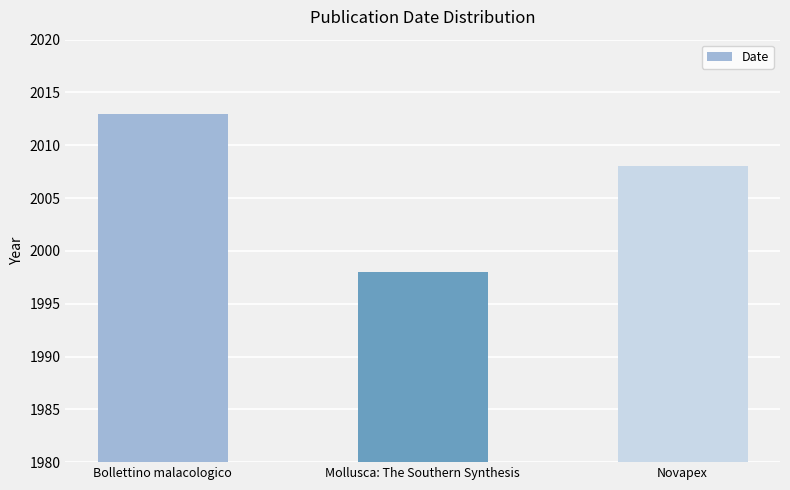

At which label does the data first exceed 2008?

Bollettino malacologico